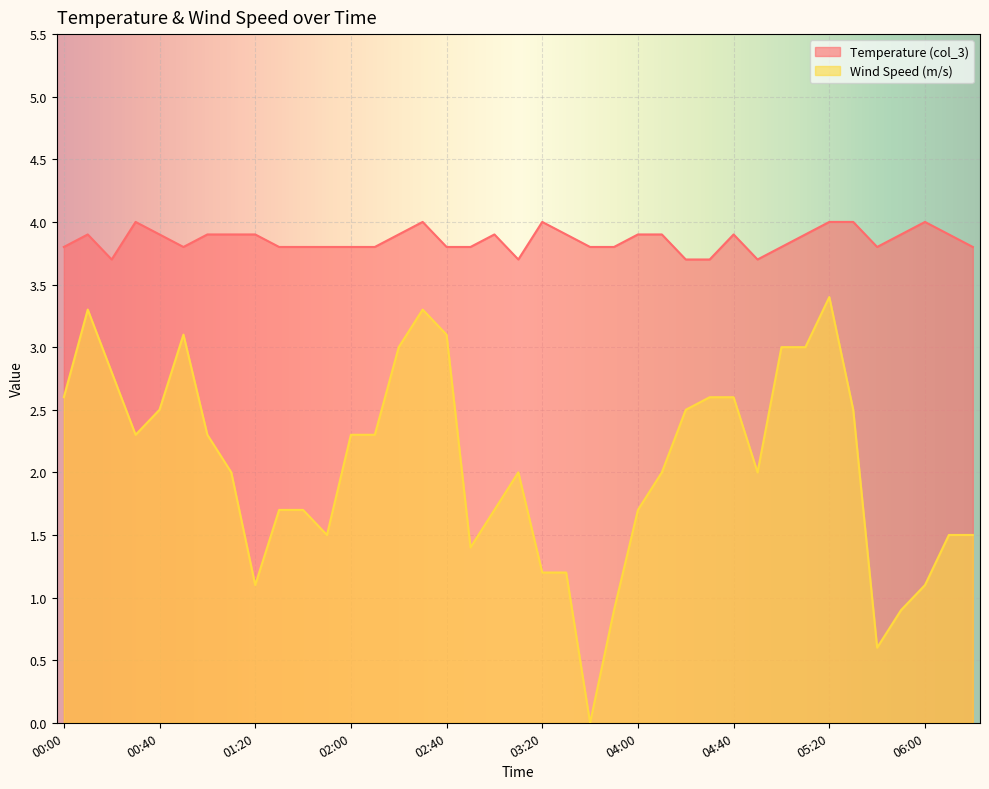

List the series in order of their peak value, highest first.

Temperature (col_3), Wind Speed (m/s)